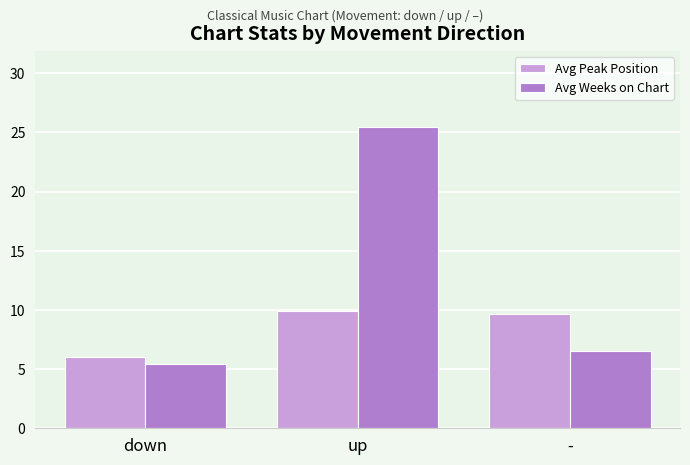

True or false: Avg Peak Position has a value of 13.9 at -.

False